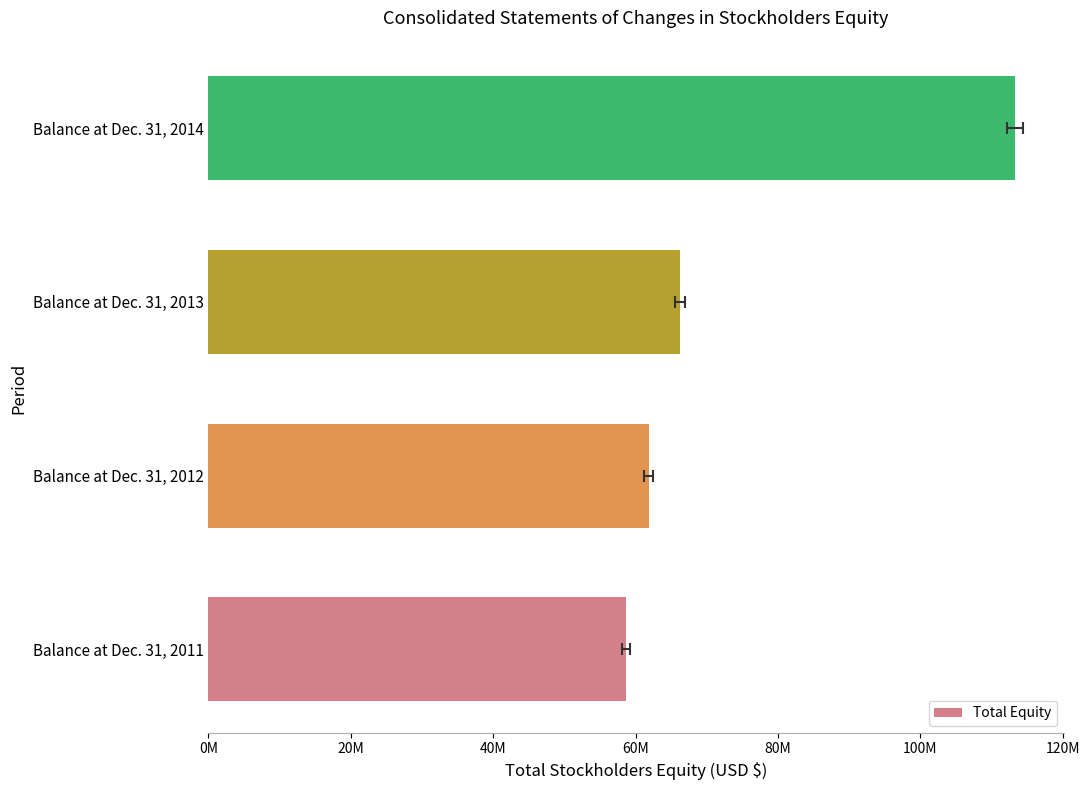

Reading left to right, list all the values displayed in this chart.

58676000	61860000	66239000	113312000